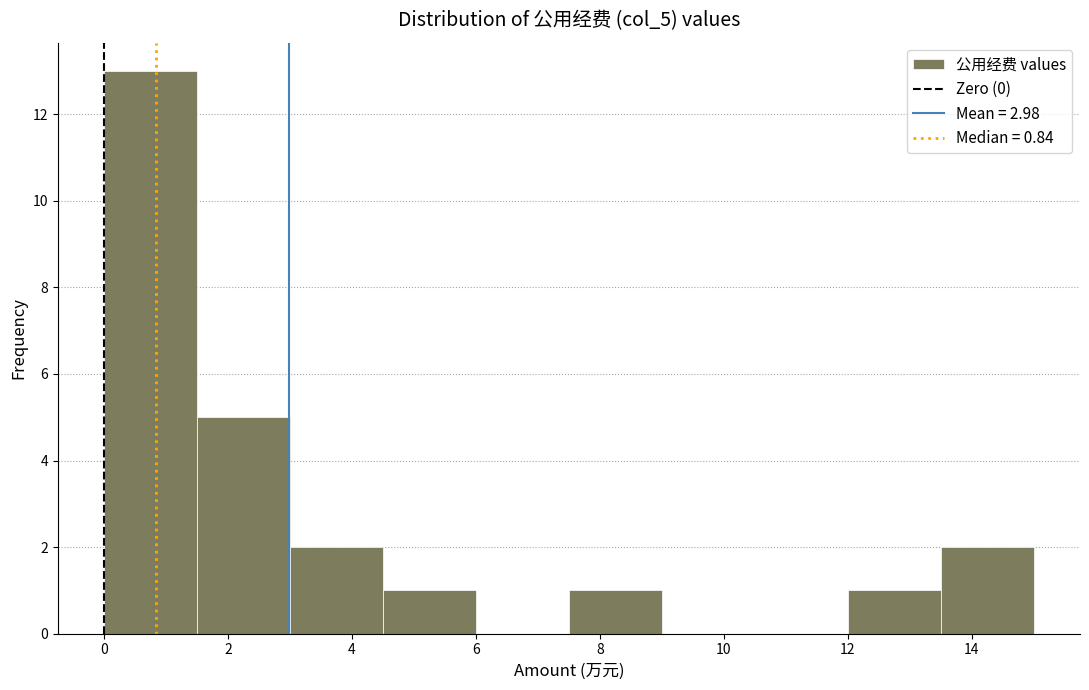

Which range on the x-axis has the tallest bar?

0.0 to 1.5